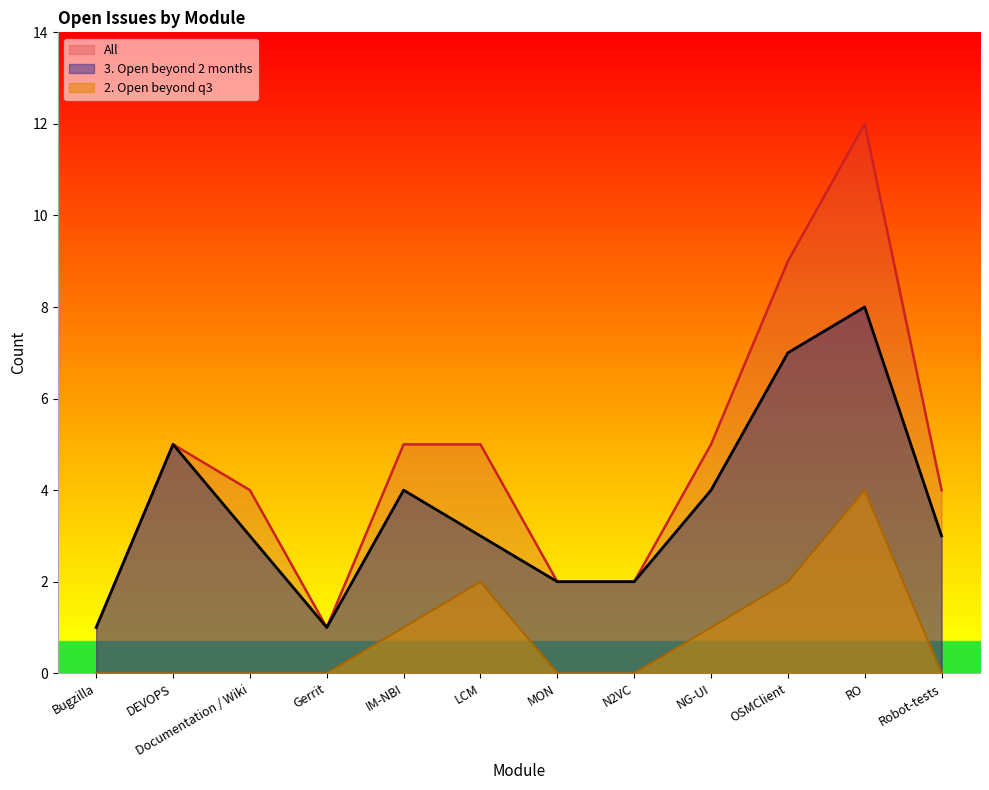

What is the difference between the highest and lowest values at Robot-tests?

4